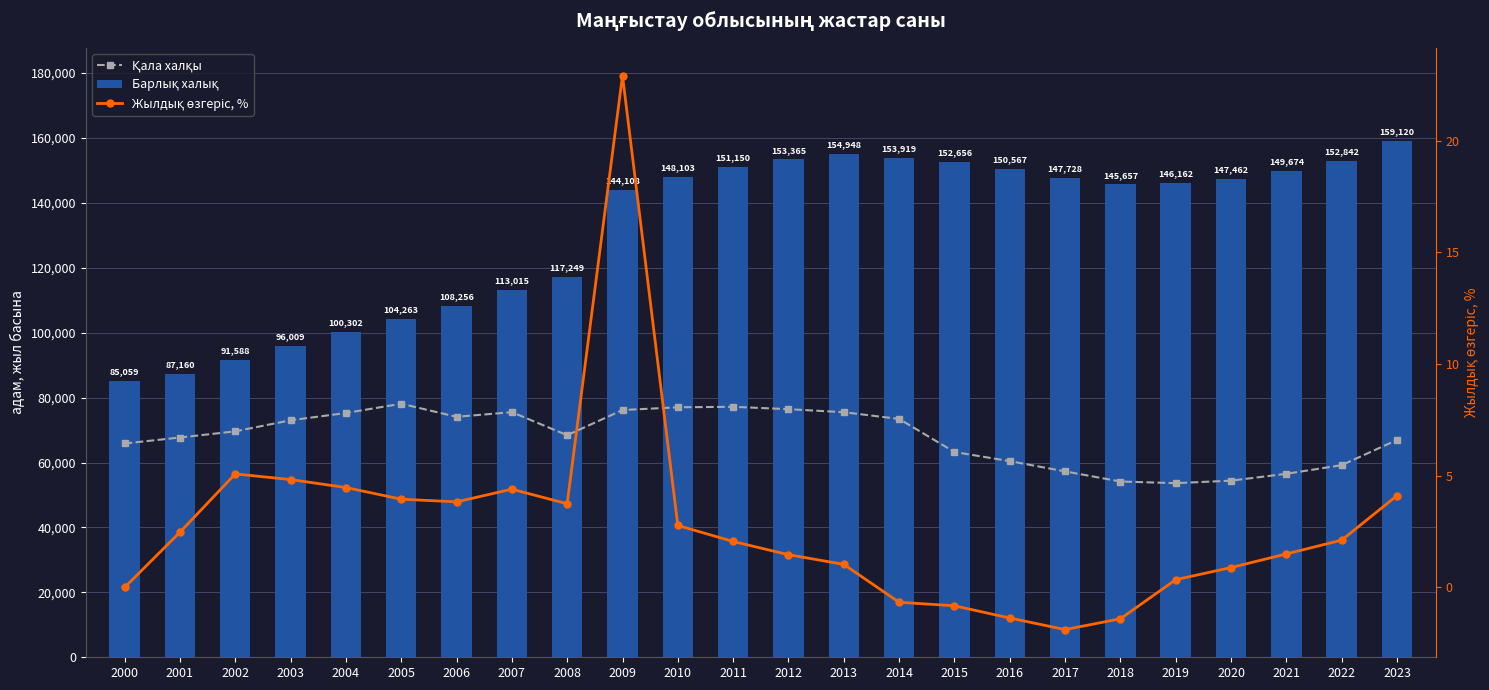

The value of Жылдық өзгеріс, % at 2016 is -2.2. True or false?

False